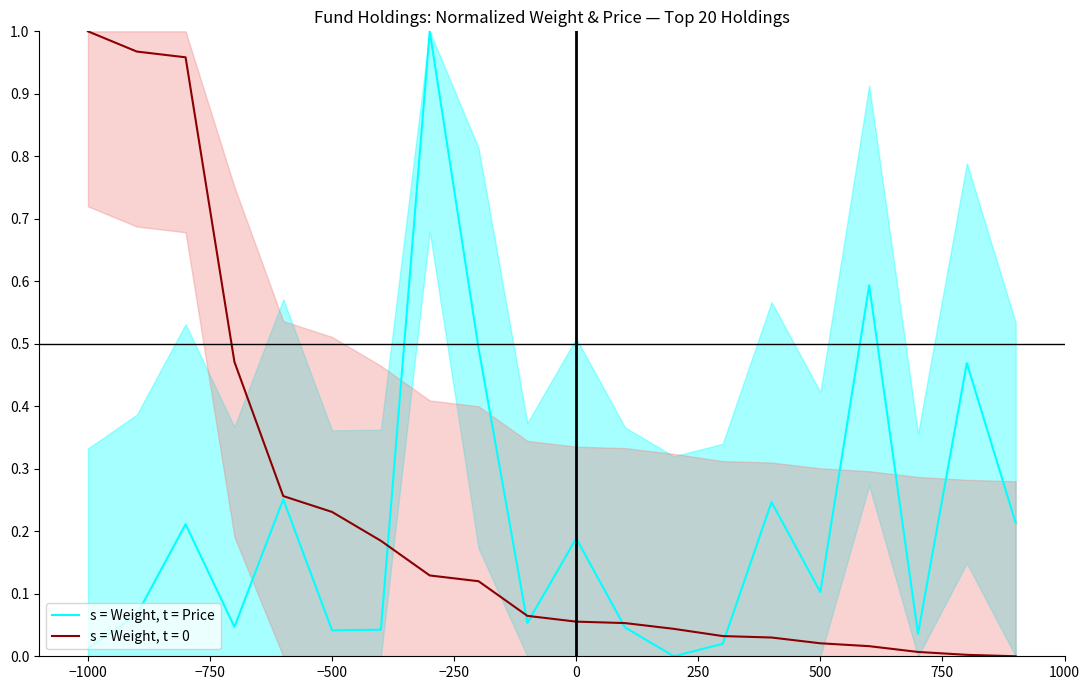

How many points are lower than both their immediate neighbors (excluding endpoints)?

6